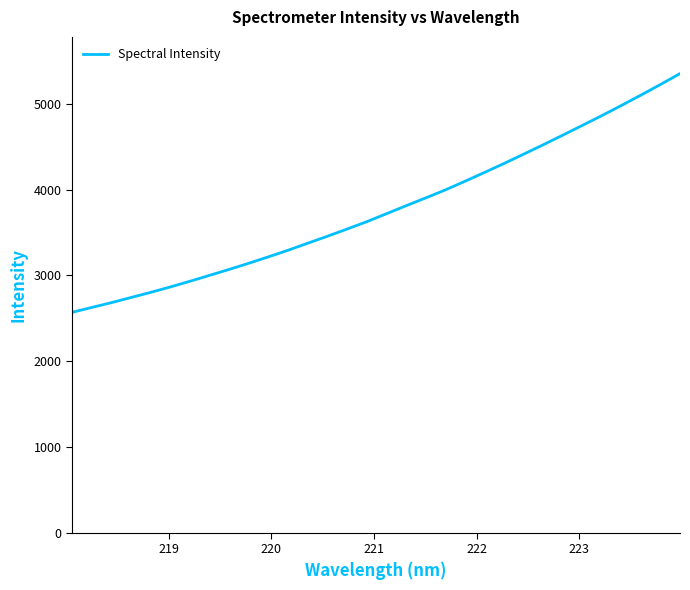

What is the maximum value shown in the chart?

5353.9